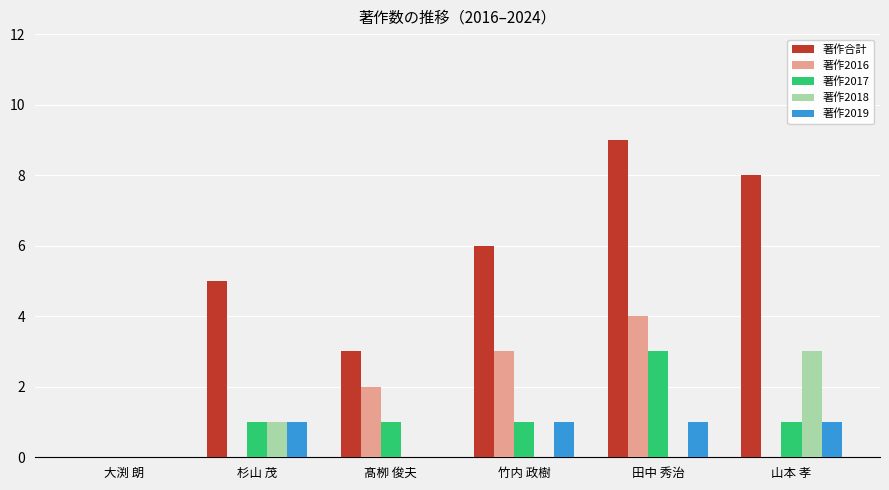

The 著作合計 series shows 5 at 杉山 茂. True or false?

True